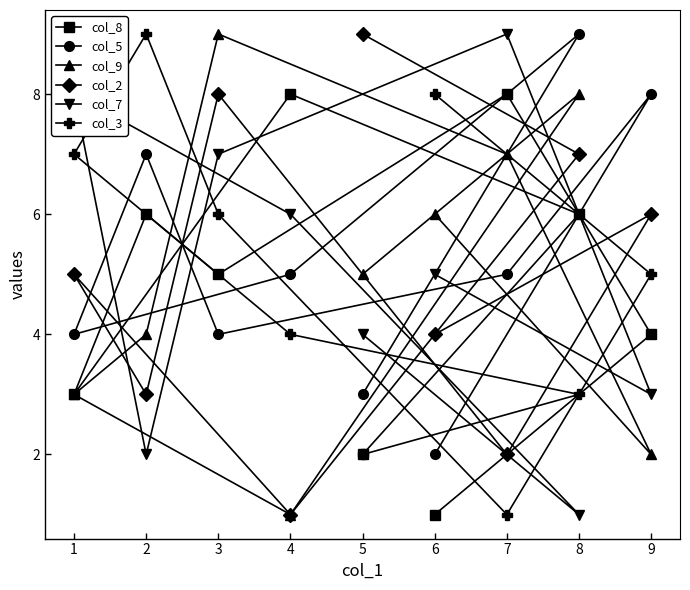

Count the number of categories in the chart.

9